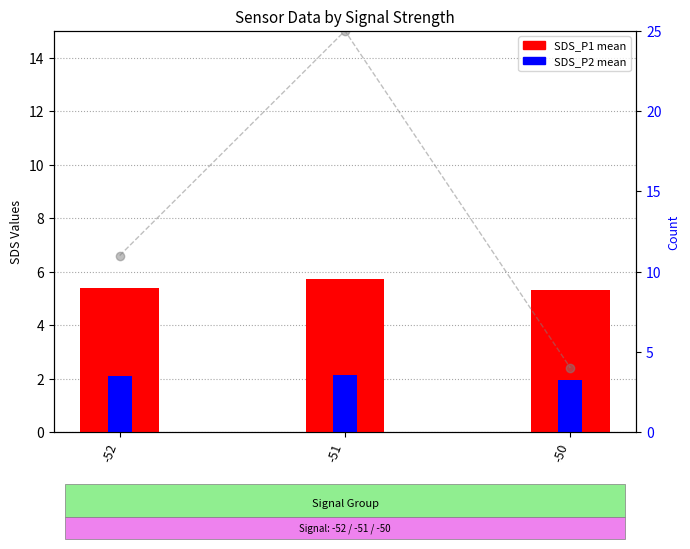

What are all the series names shown in the legend?

SDS_P1, SDS_P2